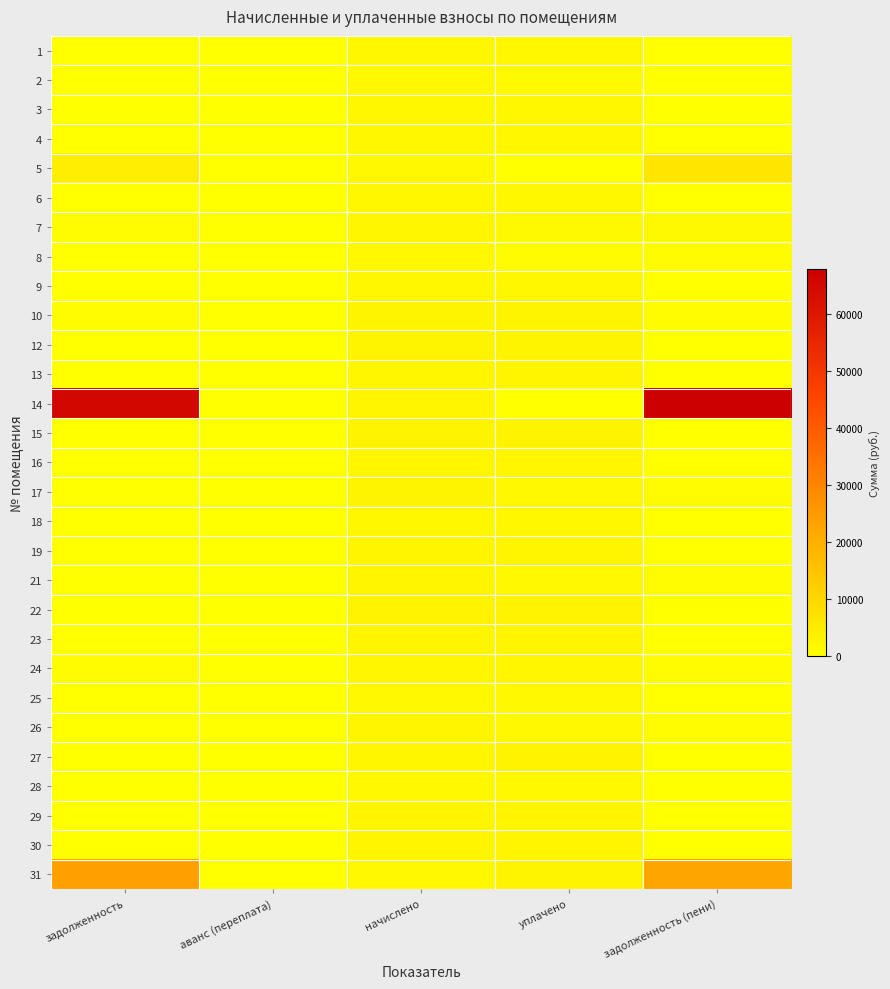

Reading left to right, what are all the values shown in this chart?

1: задолженность=0.0	аванс (переплата)=0.0	начислено=2112.7	уплачено=2112.7	задолженность (пени)=0.0
2: задолженность=0.0	аванс (переплата)=-551.8	начислено=1655.5	уплачено=1103.6	задолженность (пени)=0.0
3: задолженность=0.0	аванс (переплата)=0.0	начислено=1920.9	уплачено=1920.9	задолженность (пени)=0.0
4: задолженность=0.0	аванс (переплата)=0.0	начислено=2109.0	уплачено=2109.0	задолженность (пени)=0.0
5: задолженность=4483.6	аванс (переплата)=0.0	начислено=1681.3	уплачено=0.0	задолженность (пени)=6164.8
6: задолженность=0.0	аванс (переплата)=0.0	начислено=1902.5	уплачено=1902.5	задолженность (пени)=0.0
7: задолженность=706.7	аванс (переплата)=0.0	начислено=2120.0	уплачено=1413.4	задолженность (пени)=1413.4
8: задолженность=0.0	аванс (переплата)=0.0	начислено=1696.0	уплачено=930.0	задолженность (пени)=766.0
9: задолженность=45.0	аванс (переплата)=0.0	начислено=1939.3	уплачено=1984.3	задолженность (пени)=0.0
10: задолженность=891.0	аванс (переплата)=0.0	начислено=2673.1	уплачено=2673.1	задолженность (пени)=891.0
12: задолженность=0.0	аванс (переплата)=0.0	начислено=2676.8	уплачено=2676.8	задолженность (пени)=0.0
13: задолженность=125.6	аванс (переплата)=0.0	начислено=2311.7	уплачено=2437.4	задолженность (пени)=0.0
14: задолженность=65208.6	аванс (переплата)=0.0	начислено=2628.8	уплачено=0.0	задолженность (пени)=67837.5
15: задолженность=0.0	аванс (переплата)=0.0	начислено=2713.6	уплачено=2713.6	задолженность (пени)=0.0
16: задолженность=0.0	аванс (переплата)=0.0	начислено=2322.8	уплачено=2322.8	задолженность (пени)=0.0
17: задолженность=0.0	аванс (переплата)=0.0	начислено=2680.4	уплачено=1787.0	задолженность (пени)=893.5
18: задолженность=130.1	аванс (переплата)=0.0	начислено=1920.9	уплачено=2051.0	задолженность (пени)=0.0
19: задолженность=0.0	аванс (переплата)=0.0	начислено=2584.6	уплачено=2584.6	задолженность (пени)=0.0
21: задолженность=0.0	аванс (переплата)=0.0	начислено=2621.5	уплачено=1747.6	задолженность (пени)=873.8
22: задолженность=0.0	аванс (переплата)=0.0	начислено=3133.9	уплачено=3133.9	задолженность (пени)=0.0
23: задолженность=0.0	аванс (переплата)=0.0	начислено=2577.2	уплачено=2577.2	задолженность (пени)=0.0
24: задолженность=637.0	аванс (переплата)=0.0	начислено=2252.8	уплачено=2138.9	задолженность (пени)=750.9
25: задолженность=0.0	аванс (переплата)=0.0	начислено=1725.5	уплачено=1725.5	задолженность (пени)=0.0
26: задолженность=0.0	аванс (переплата)=0.0	начислено=2507.2	уплачено=1671.4	задолженность (пени)=835.7
27: задолженность=0.0	аванс (переплата)=0.0	начислено=2315.4	уплачено=3087.2	задолженность (пени)=0.0
28: задолженность=0.0	аванс (переплата)=0.0	начислено=1729.2	уплачено=1729.2	задолженность (пени)=0.0
29: задолженность=0.0	аванс (переплата)=0.0	начислено=2573.5	уплачено=2573.5	задолженность (пени)=0.0
30: задолженность=0.0	аванс (переплата)=0.0	начислено=2389.2	уплачено=2389.2	задолженность (пени)=0.0
31: задолженность=23673.4	аванс (переплата)=0.0	начислено=1732.9	уплачено=2679.9	задолженность (пени)=22726.4